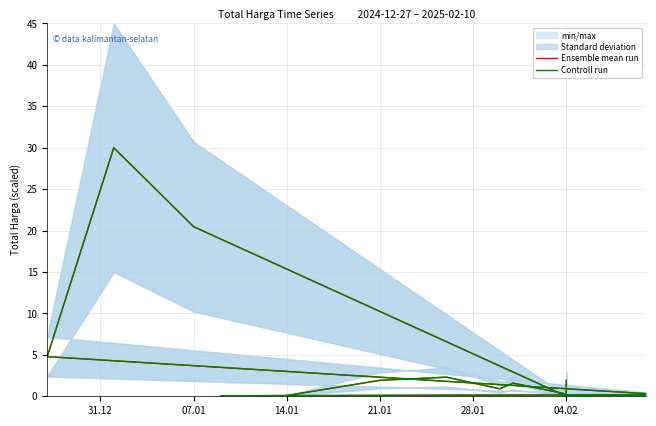

What is the label of the 11th point from the right?

04.02